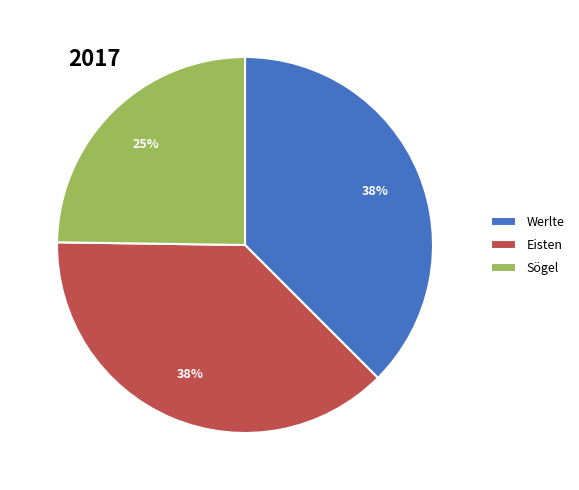

To the nearest percent, what is the combined percentage of Eisten and Werlte?

75%